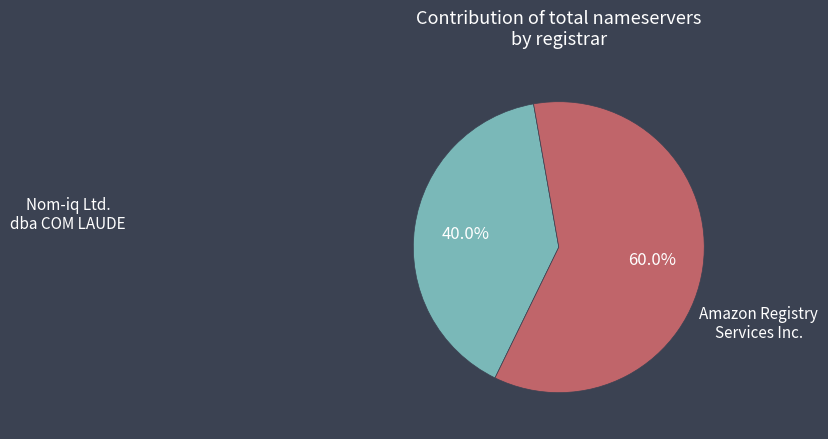

Does any single category account for the majority?

Yes